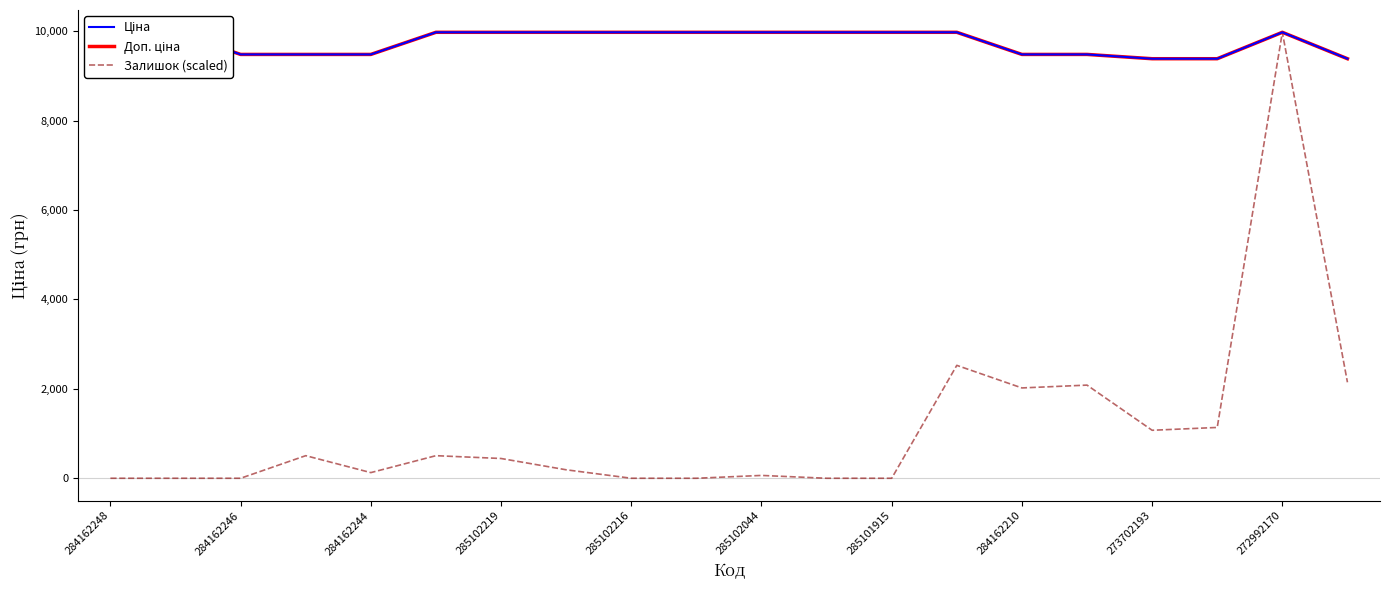

How many values in the Доп. ціна series exceed 9974?

11